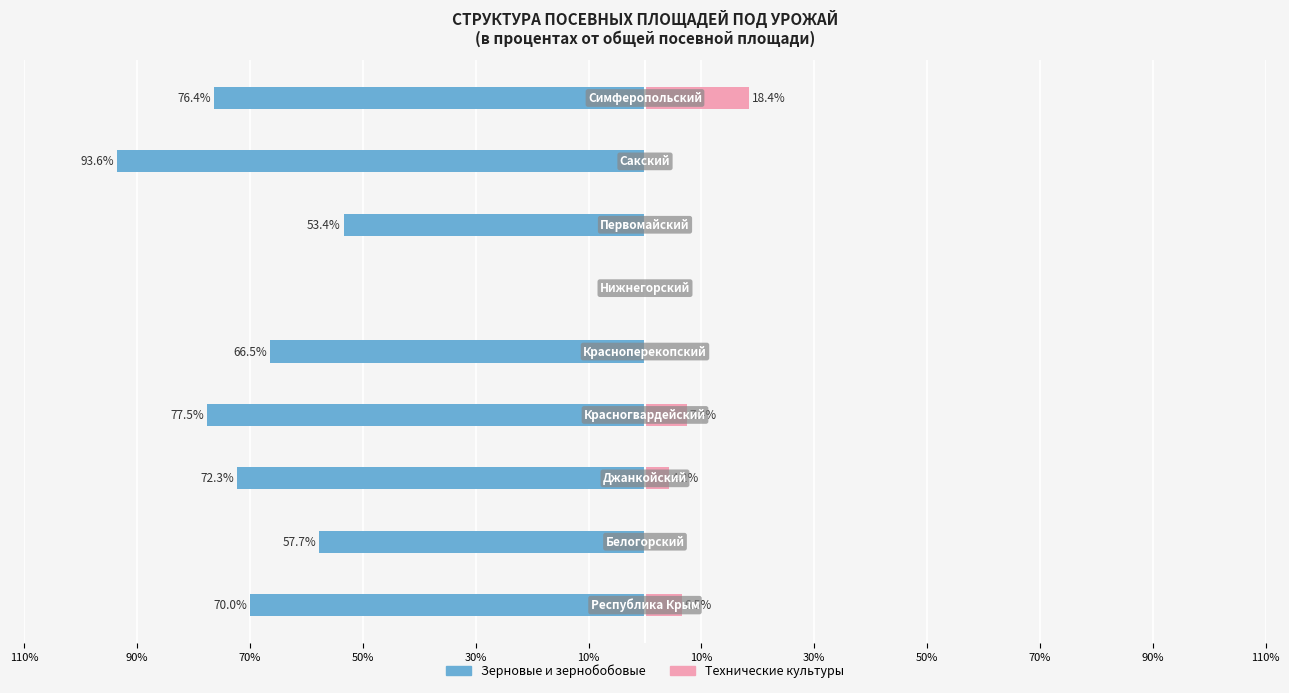

Which series has the widest spread of values?

Зерновые и зернобобовые